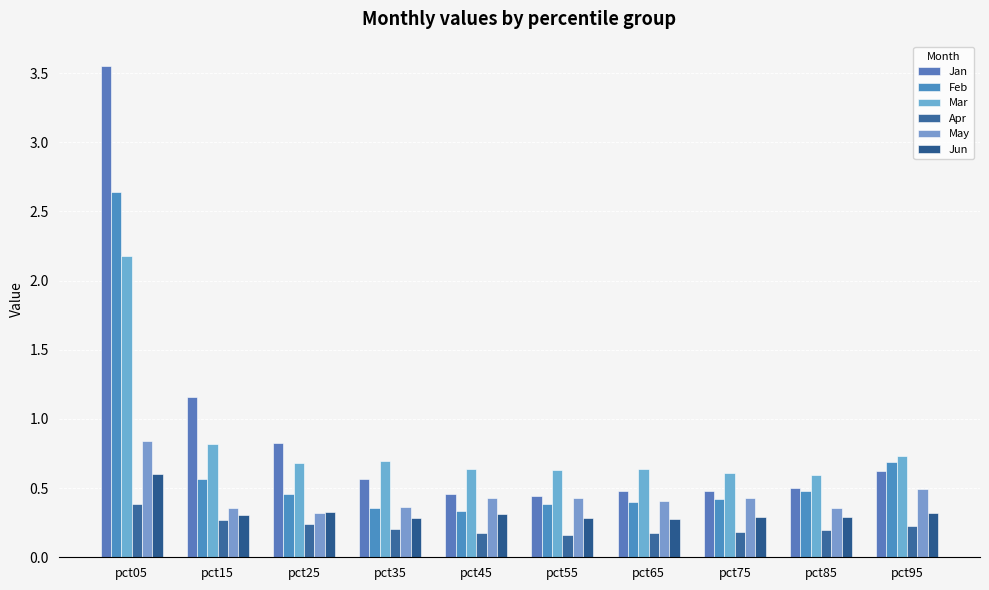

Reading right to left, what are all the values shown in this chart?

Jan: 0.6	0.5	0.5	0.5	0.4	0.5	0.6	0.8	1.2	3.5
Feb: 0.7	0.5	0.4	0.4	0.4	0.3	0.4	0.5	0.6	2.6
Mar: 0.7	0.6	0.6	0.6	0.6	0.6	0.7	0.7	0.8	2.2
Apr: 0.2	0.2	0.2	0.2	0.2	0.2	0.2	0.2	0.3	0.4
May: 0.5	0.4	0.4	0.4	0.4	0.4	0.4	0.3	0.4	0.8
Jun: 0.3	0.3	0.3	0.3	0.3	0.3	0.3	0.3	0.3	0.6